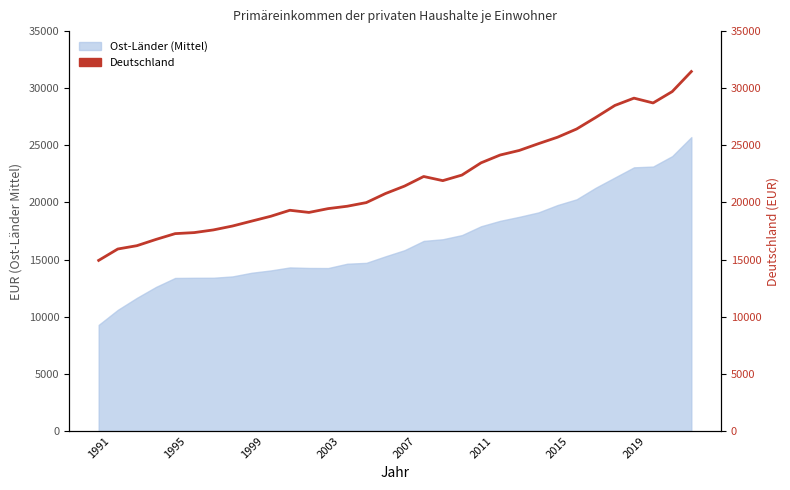

Which category has the lowest value across all series?

1991